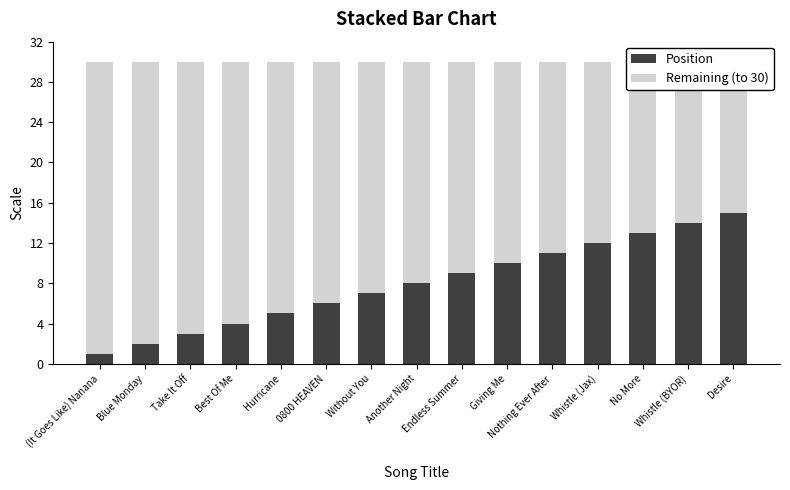

What are all the series names shown in the legend?

Position, Remaining (to 30)